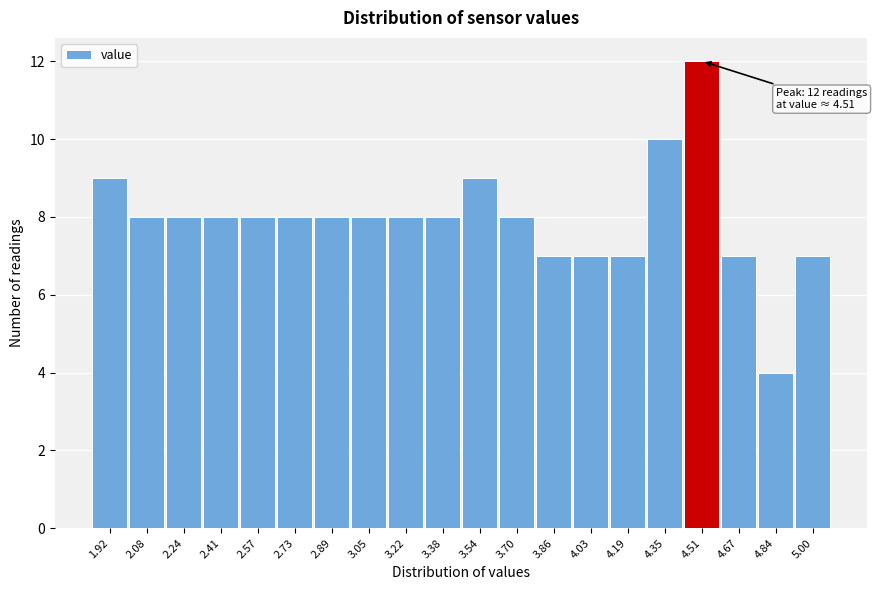

Reading right to left, transcribe all the data shown in this chart.

7	4	7	12	10	7	7	7	8	9	8	8	8	8	8	8	8	8	8	9